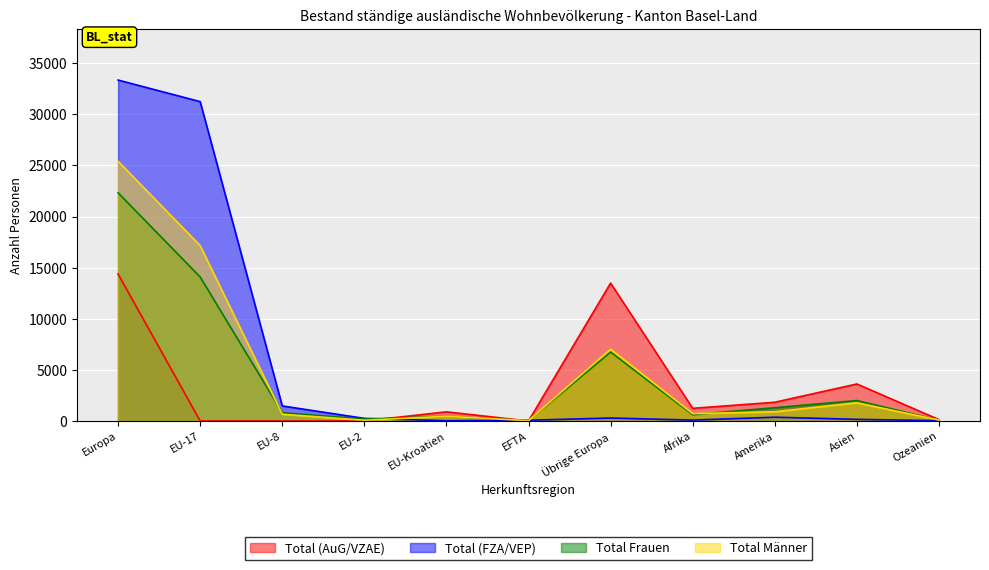

True or false: Total (FZA/VEP) has a value of 31245 at EU-17.

True